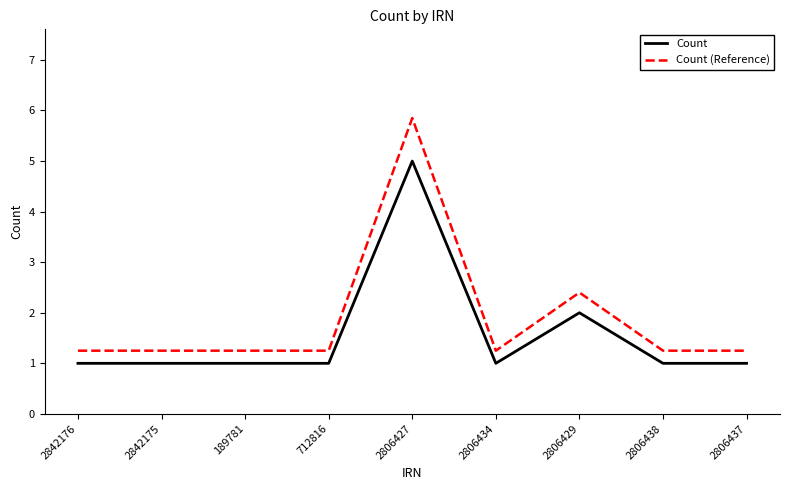

Which category has the highest value in the Count series?

2806427